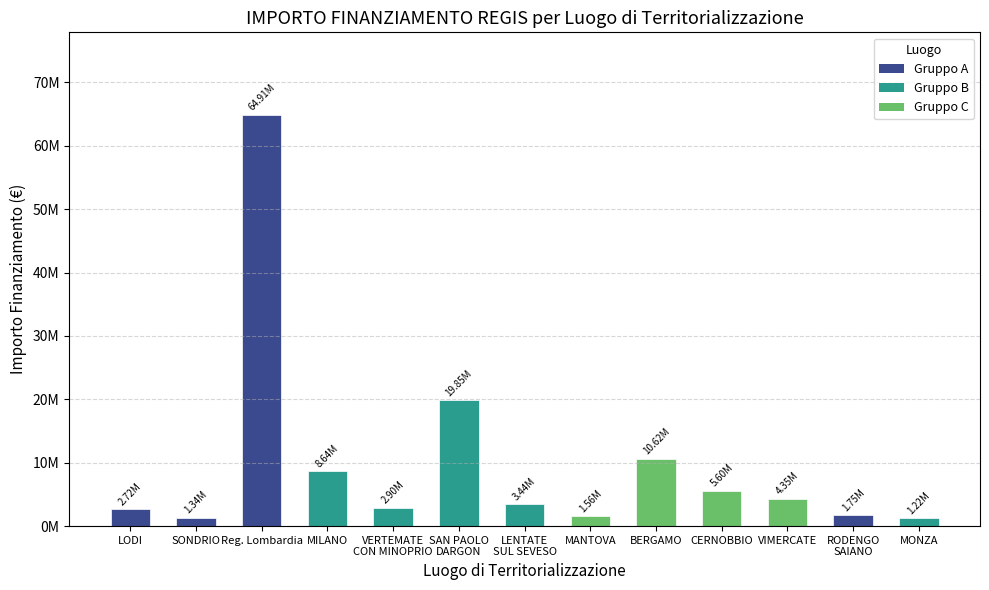

What is the difference between the maximum and second lowest values?

63568751.5